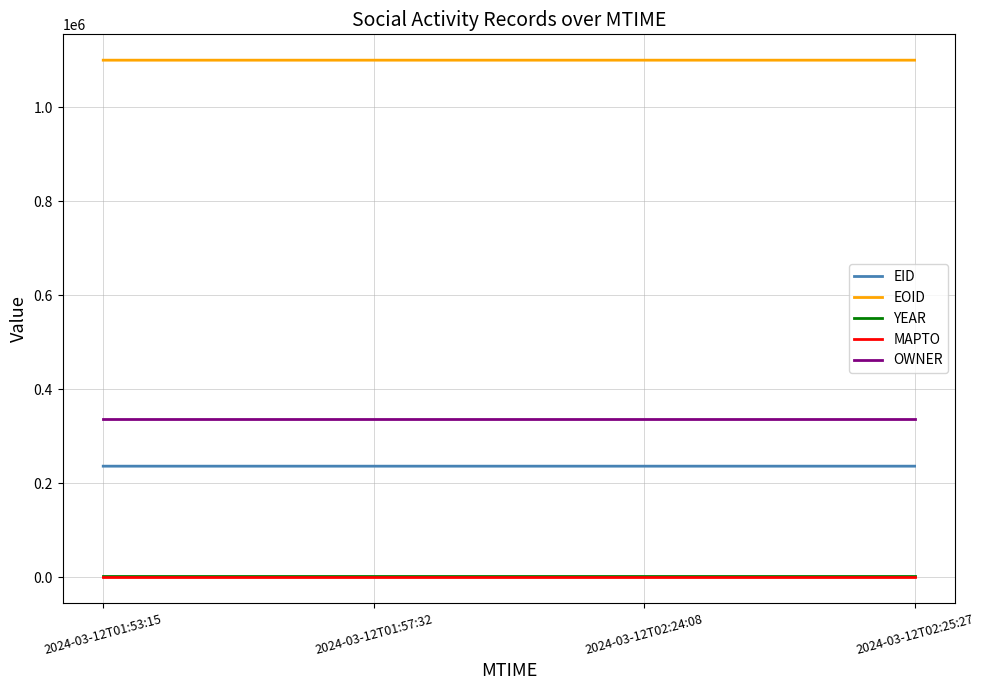

True or false: YEAR has a value of 2011 at 2024-03-12T01:57:32.

True